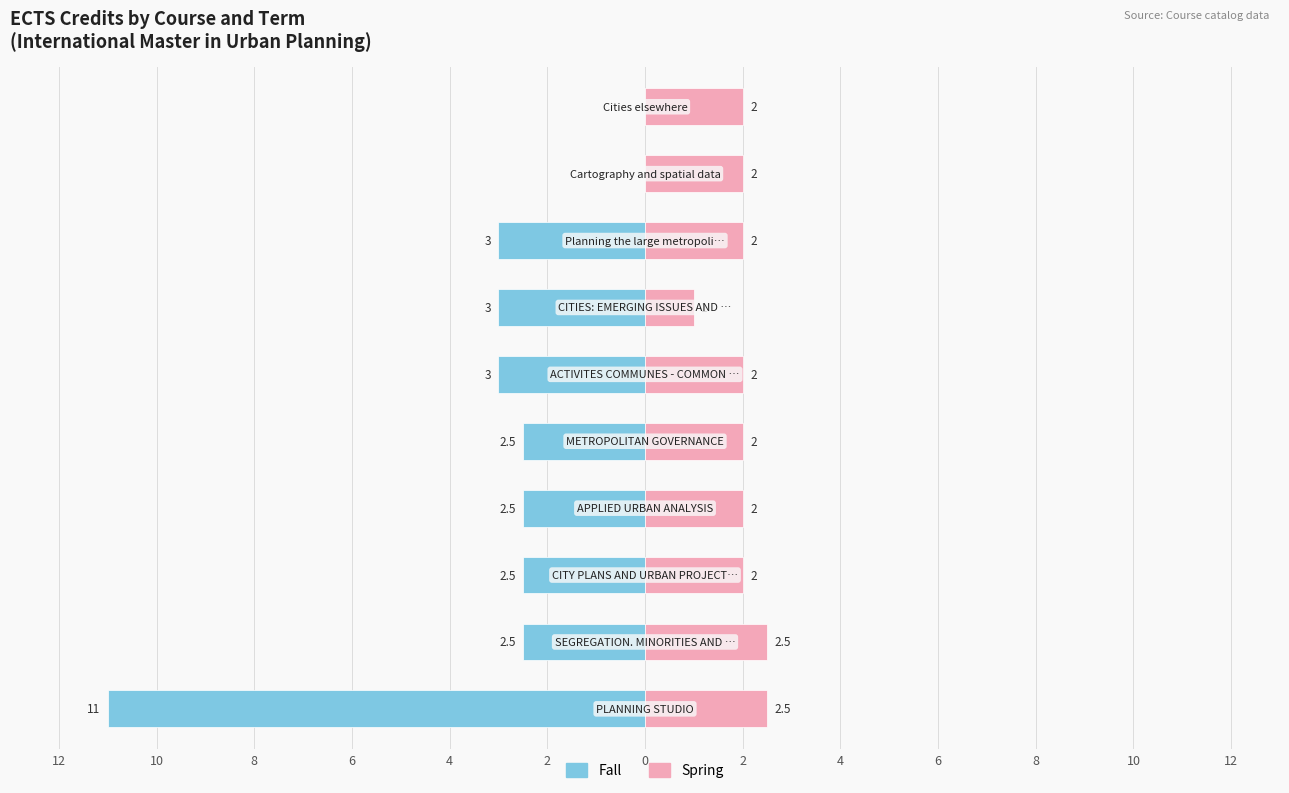

What is the minimum value shown in the chart?

-11.0